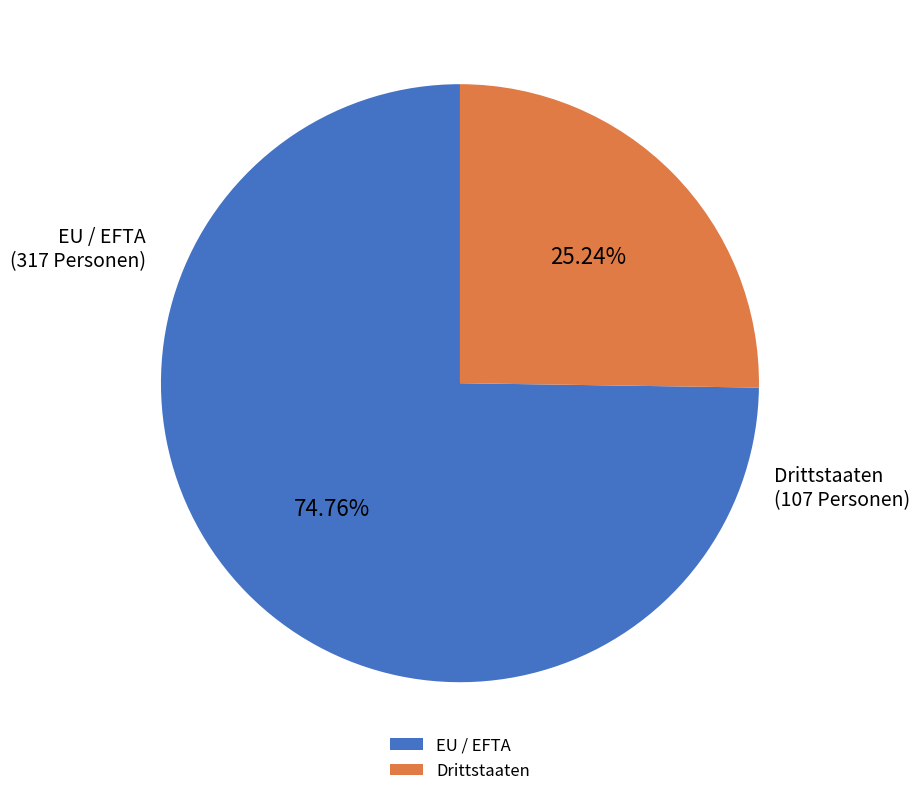

True or false: Drittstaaten accounts for 25% of the total.

True